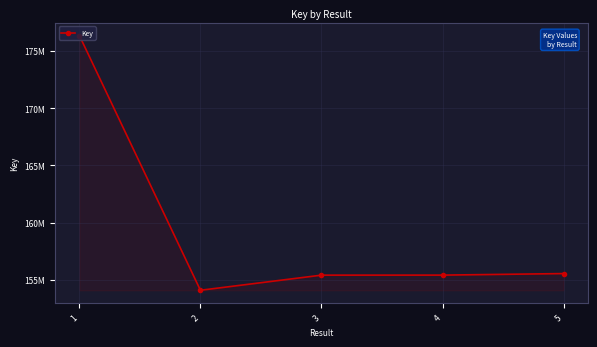

How many points are lower than both their immediate neighbors (excluding endpoints)?

1